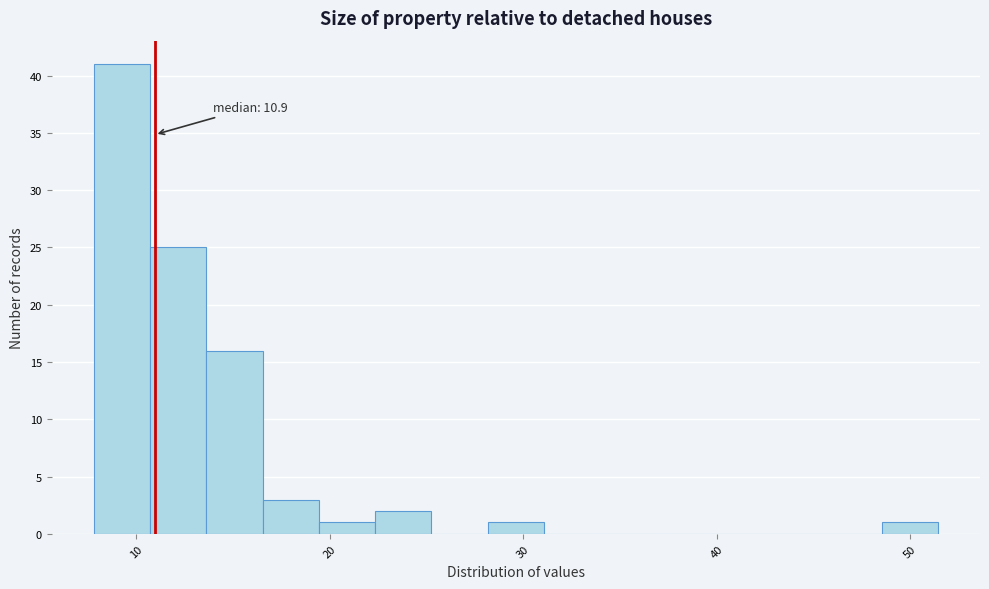

Read against the x-axis, roughly where is the centre of the tallest bar?

9